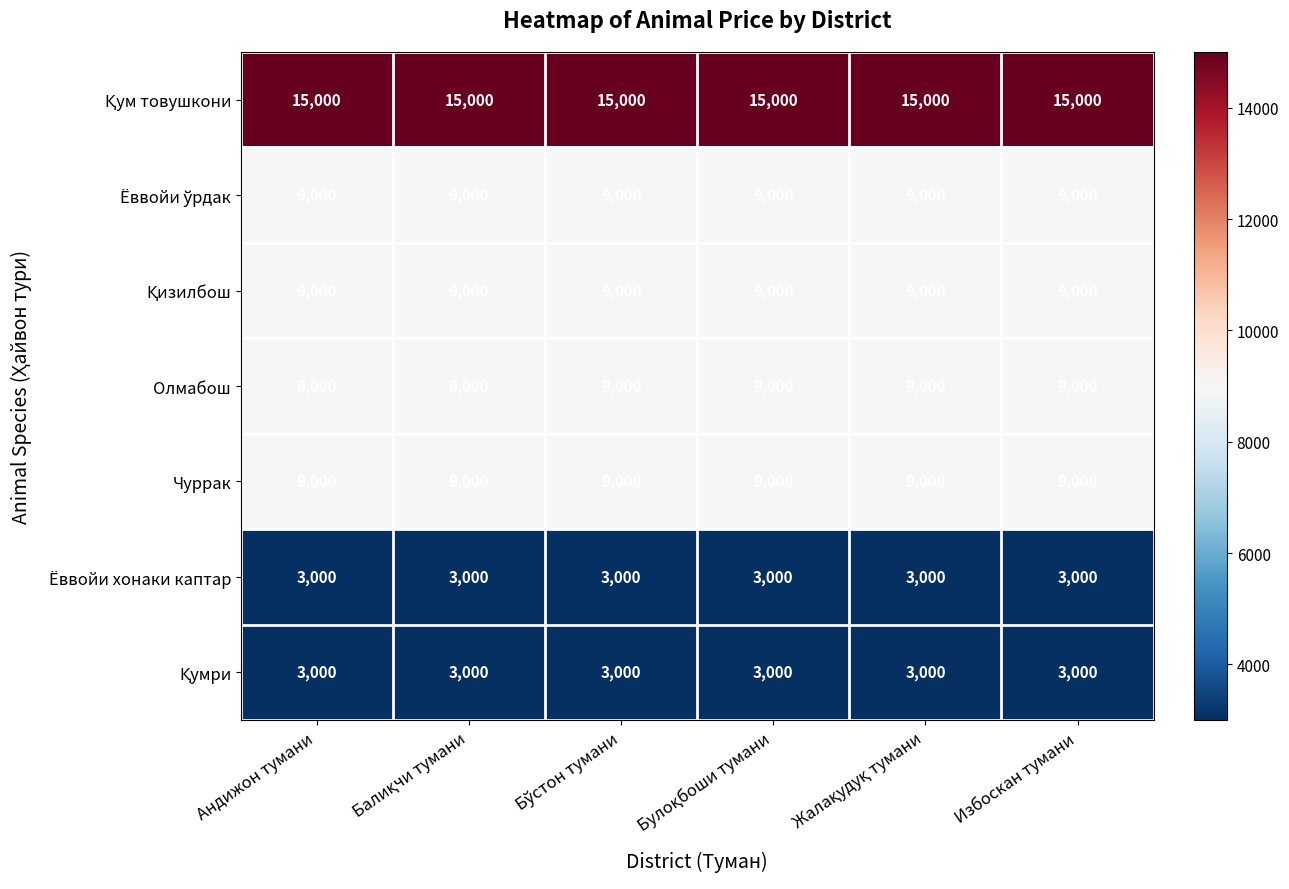

What is the lowest value of the Чуррак series?

9000